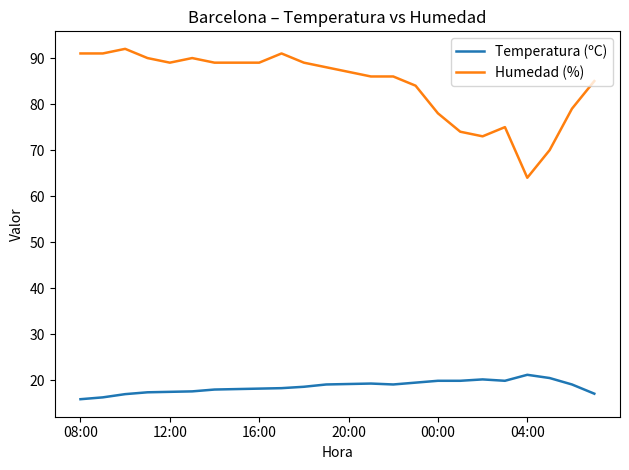

What is the highest value of the Temperatura (ºC) series?

21.2